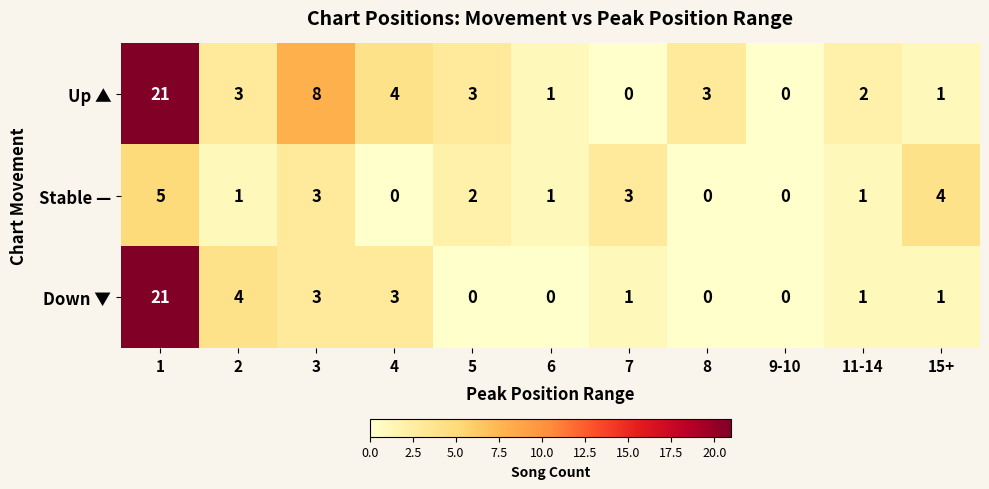

How many series are shown in this chart?

3